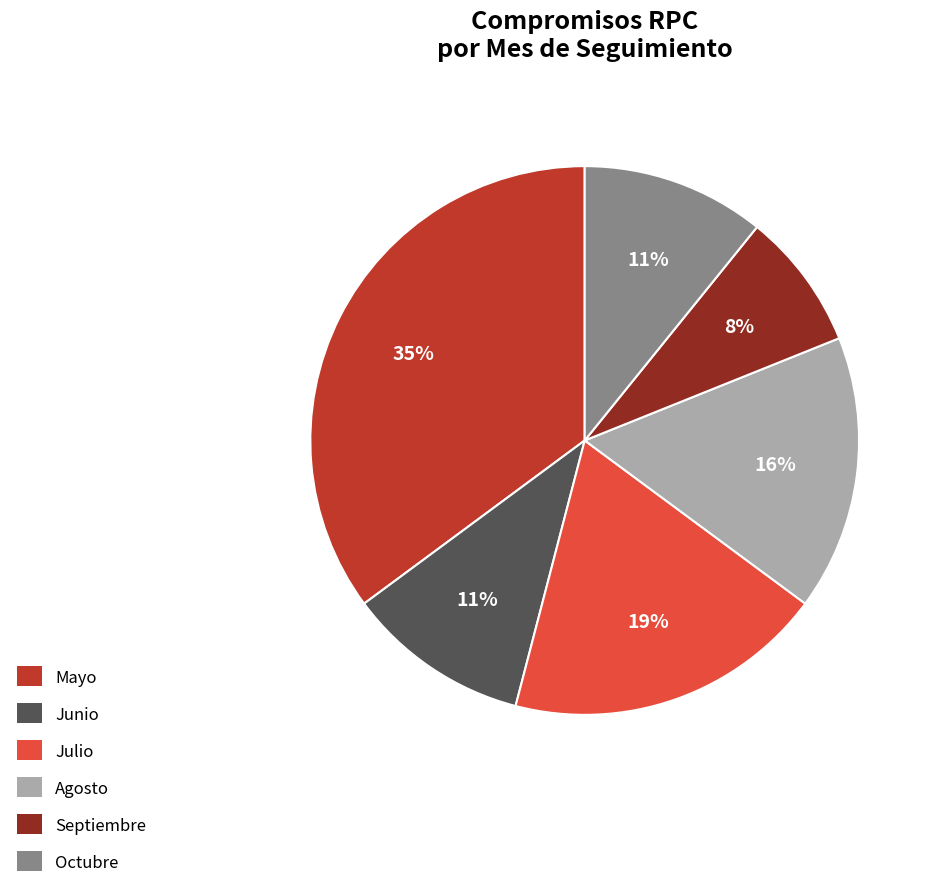

How many slices are in this pie chart?

6